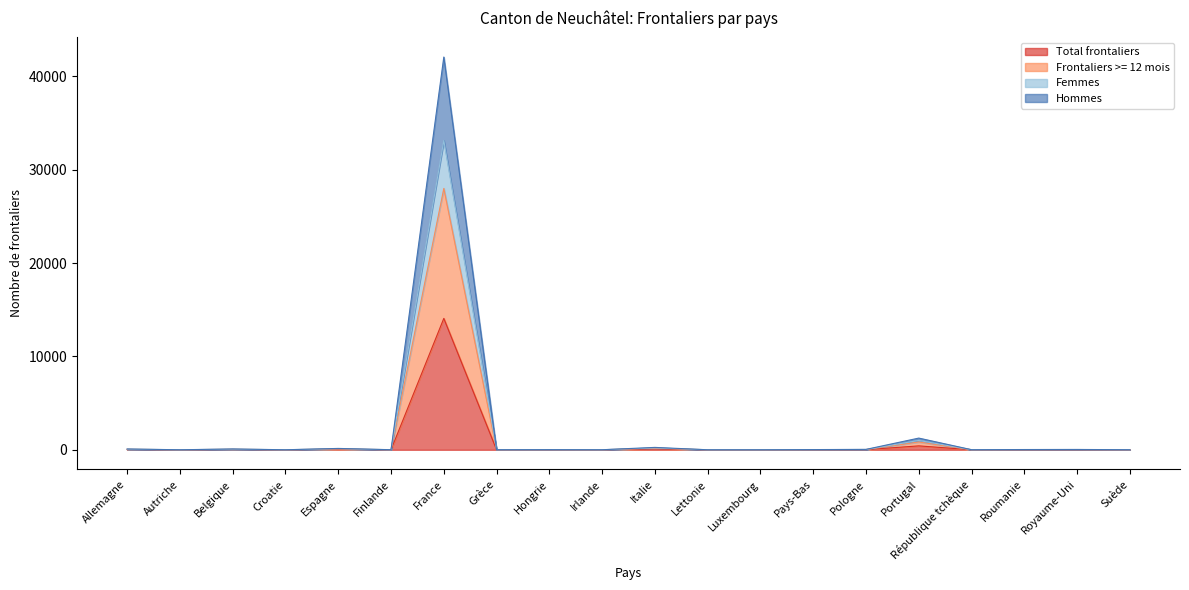

What position from the right is Luxembourg?

8